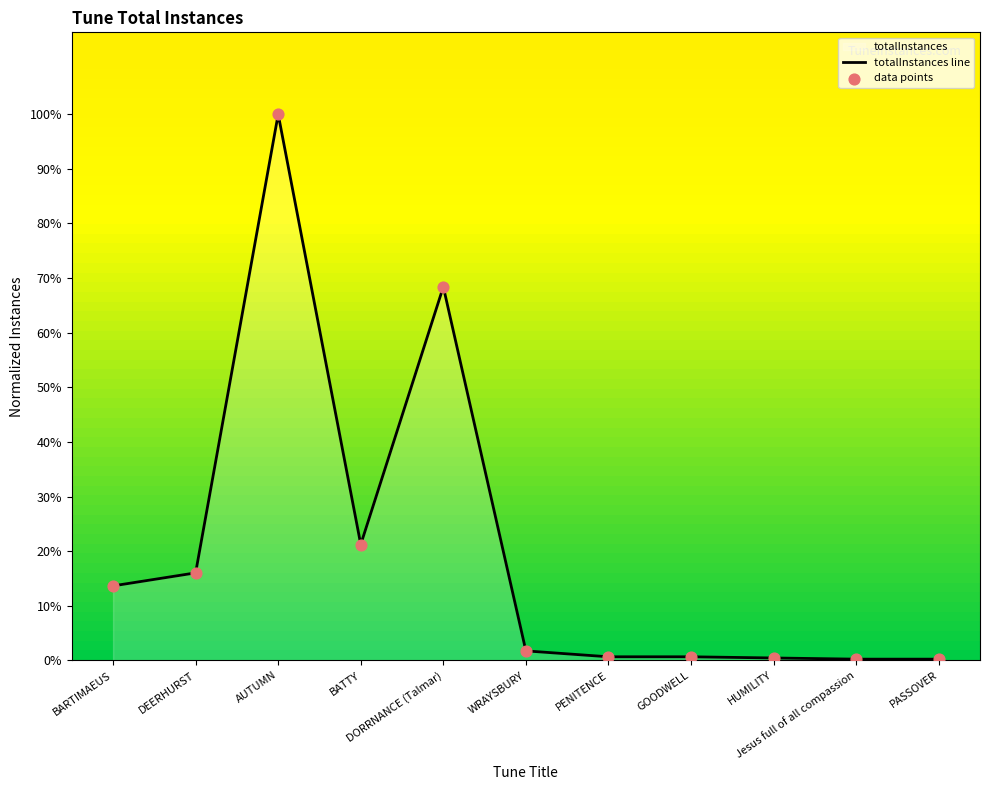

What is the change in value from HUMILITY to PASSOVER?

-0.2